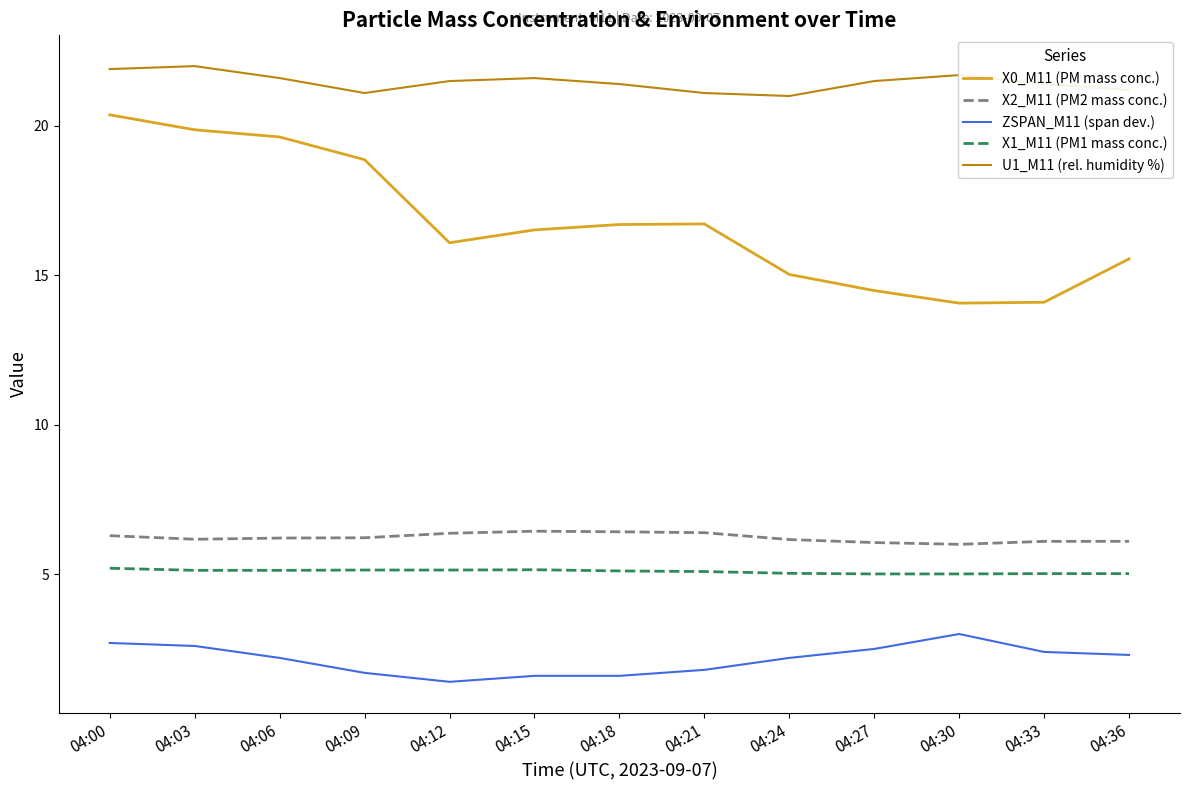

What is the difference between the U1_M11 (rel. humidity %) values at 04:18 and 04:12?

0.1